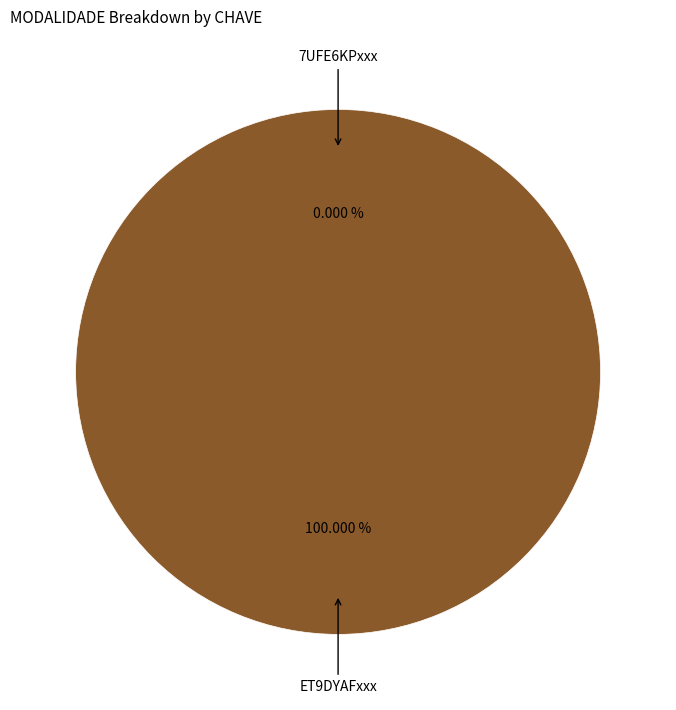

Is there any slice that represents more than half of the pie?

Yes